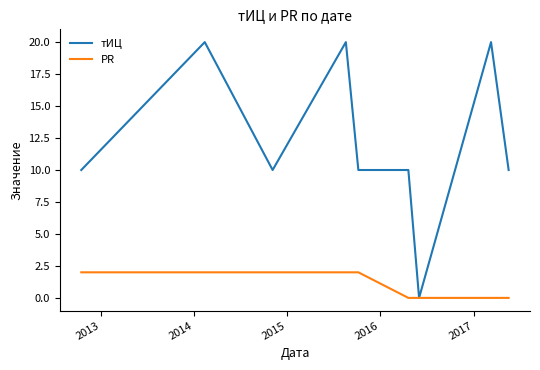

Which series has the largest total across all categories?

тИЦ